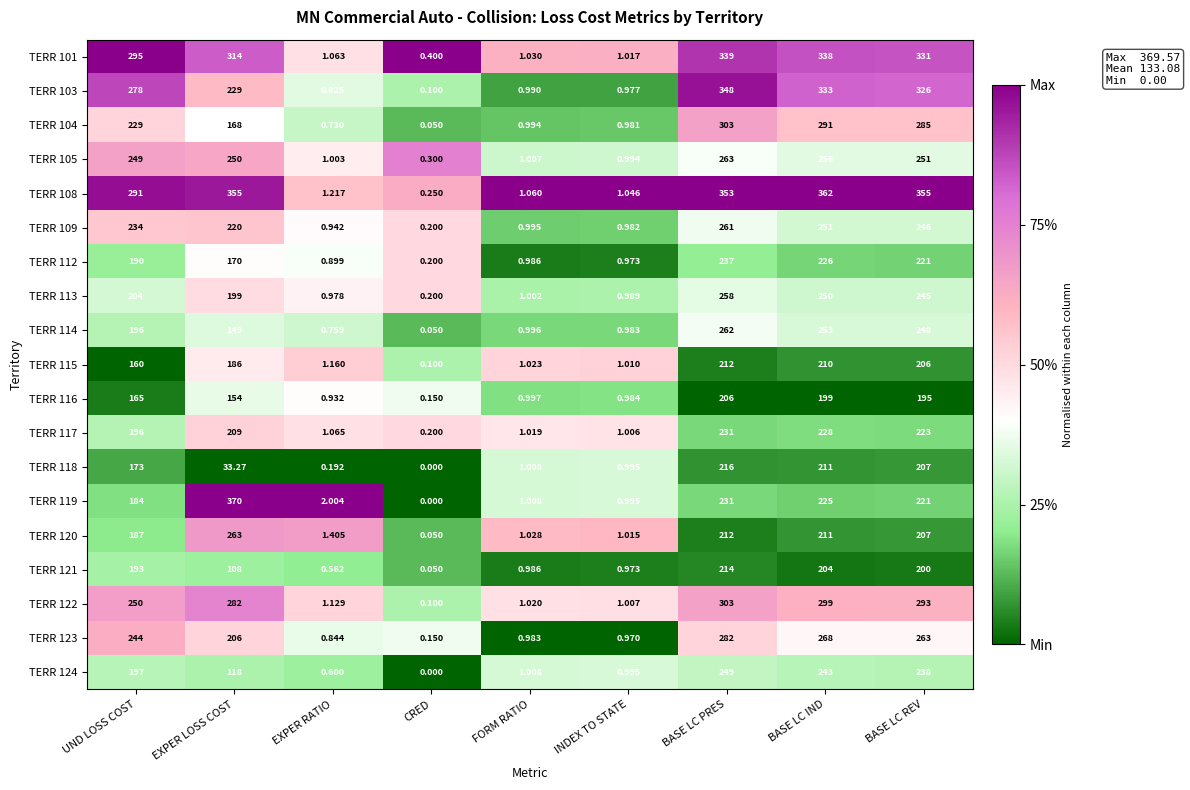

At which label does TERR 103 reach its minimum?

CRED